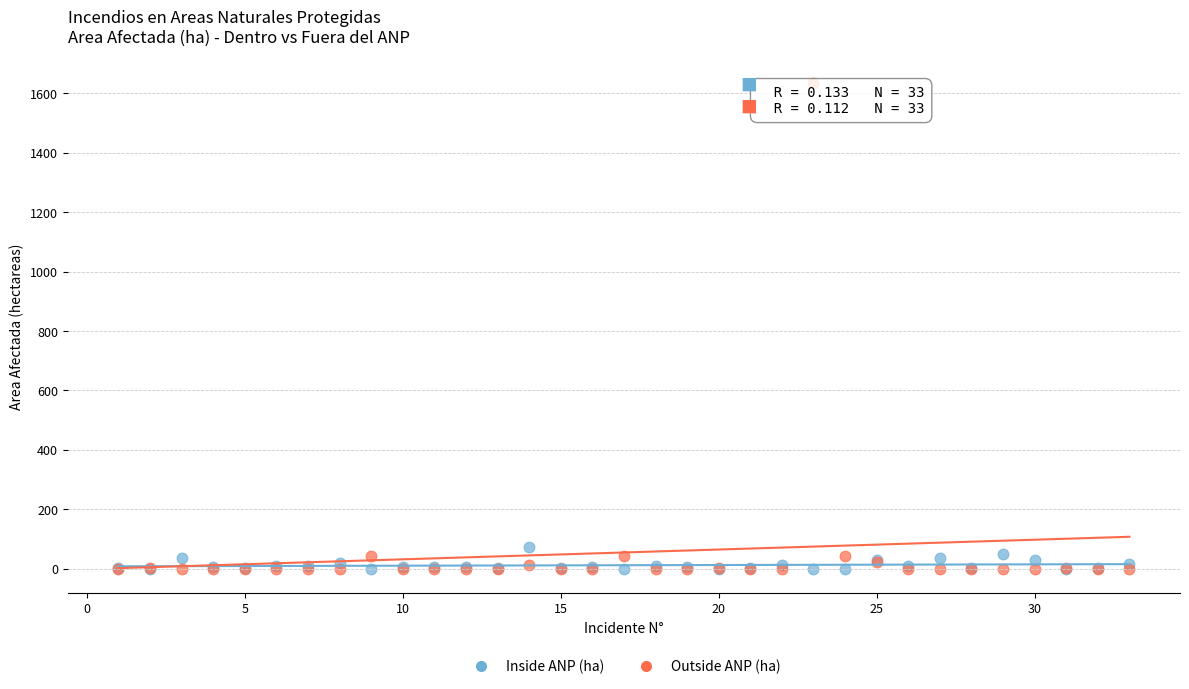

What are all the series names shown in the legend?

Inside ANP (ha), Outside ANP (ha)